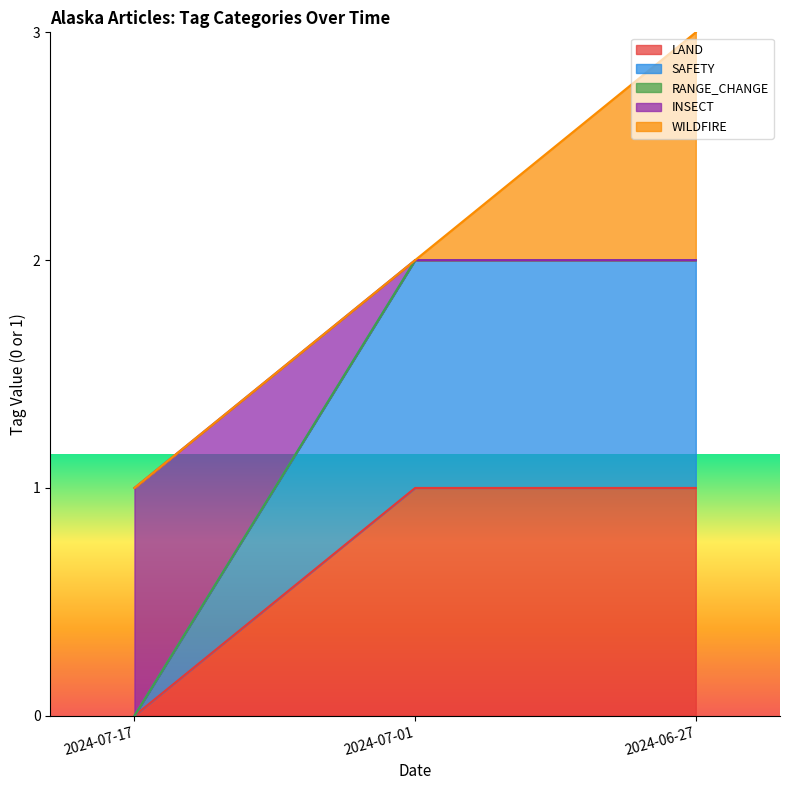

What is the label of the 3rd point from the right?

2024-07-17